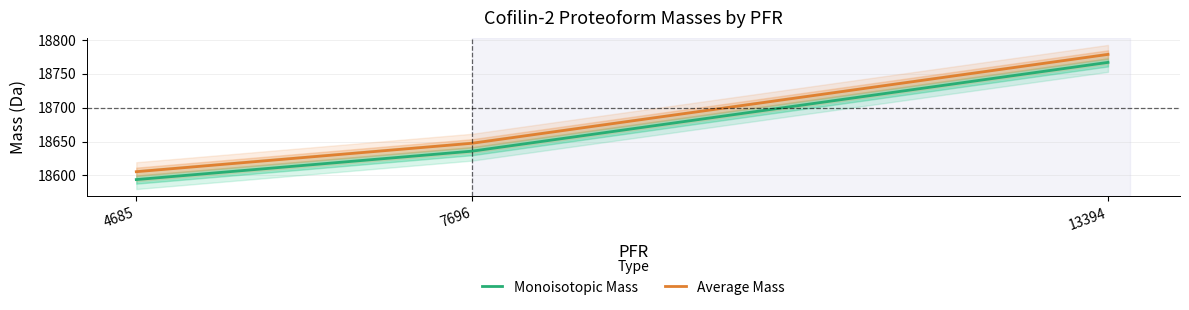

At which category is the sum across all series the highest?

13394